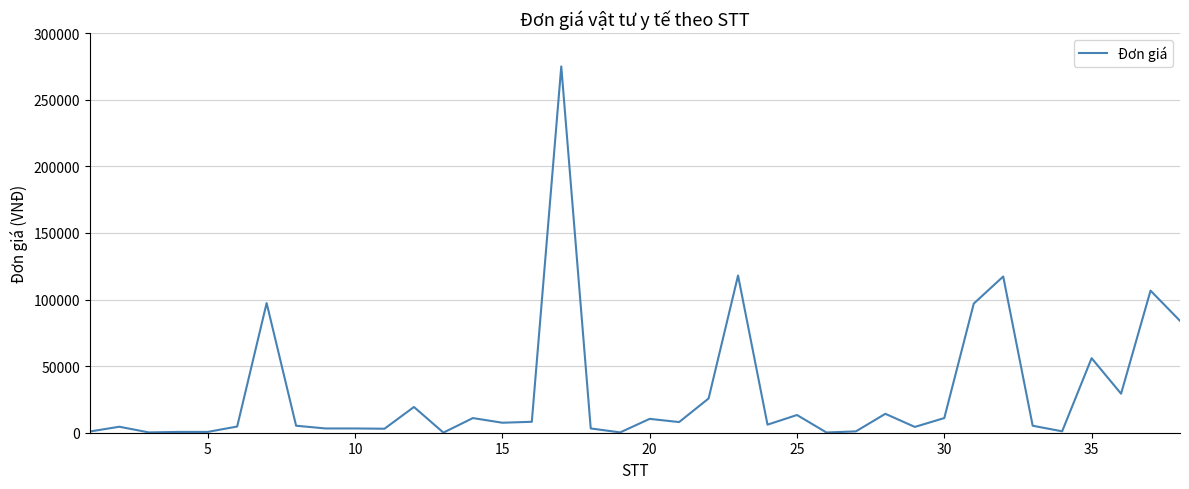

What is the difference between the maximum and minimum values?

274915